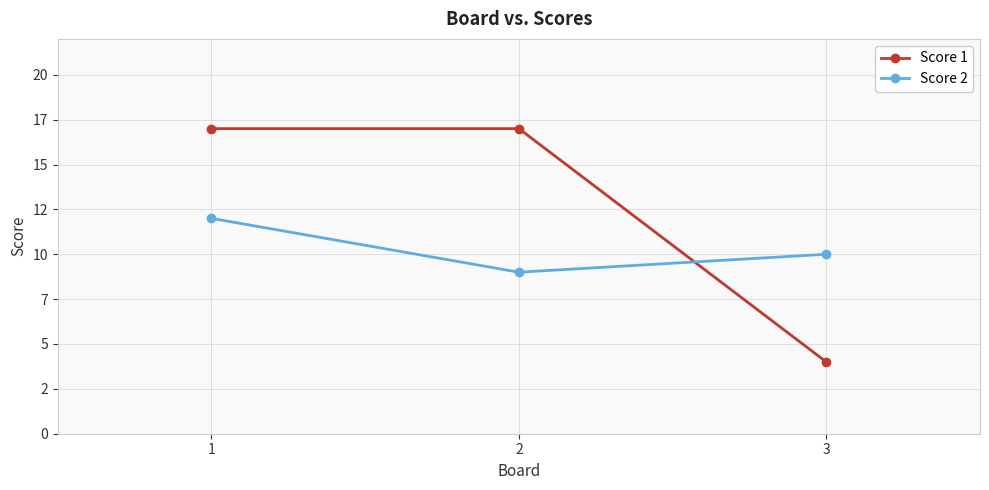

Does the chart display data point markers on the line(s)?

Yes